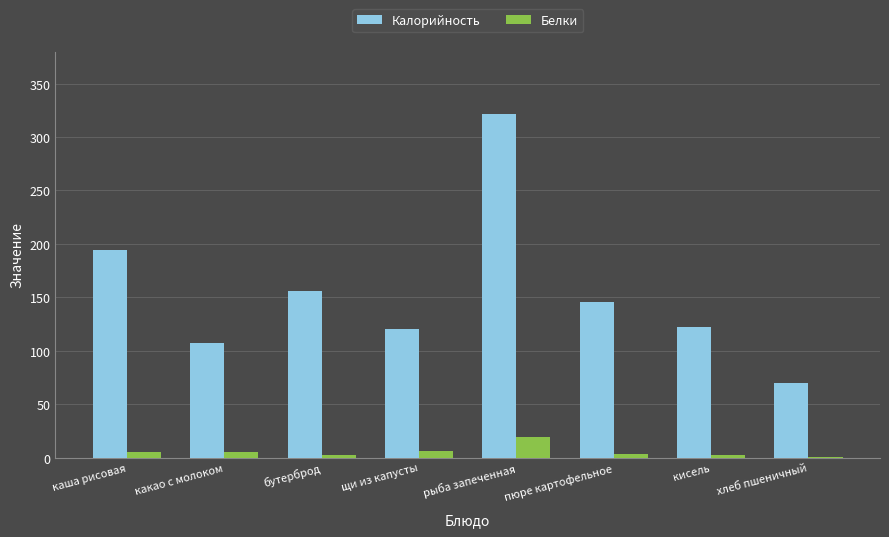

What is the highest value of the Белки series?

19